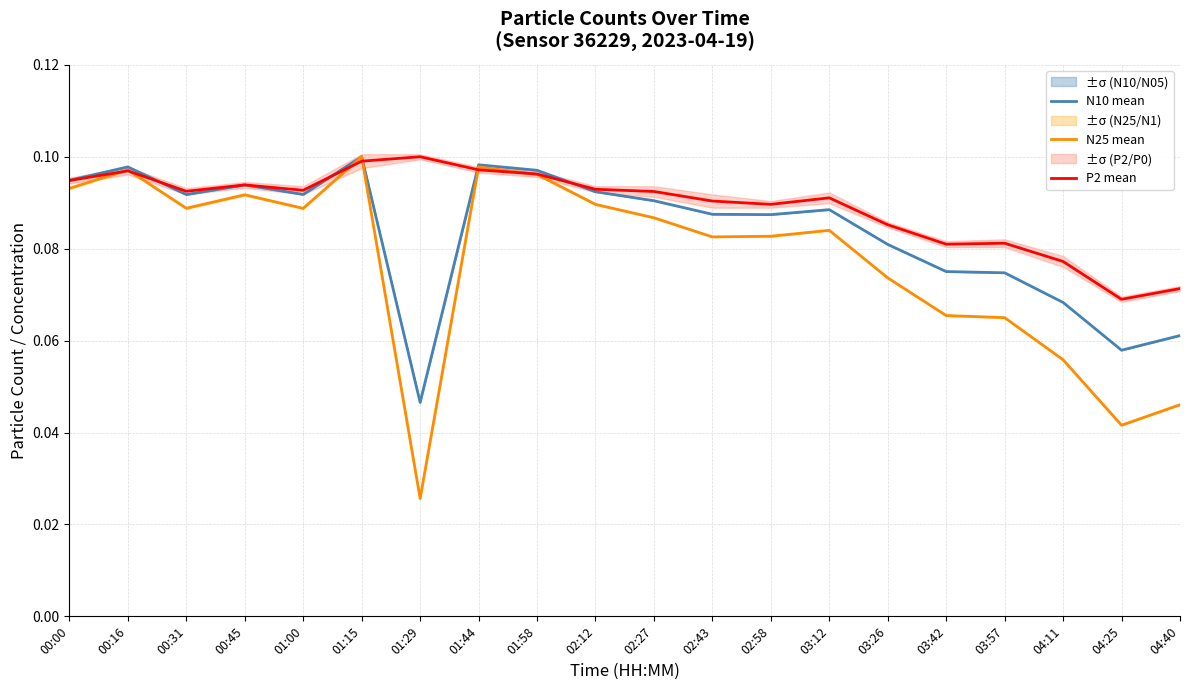

In P2 mean, how many points are higher than both neighbors (excluding endpoints)?

5